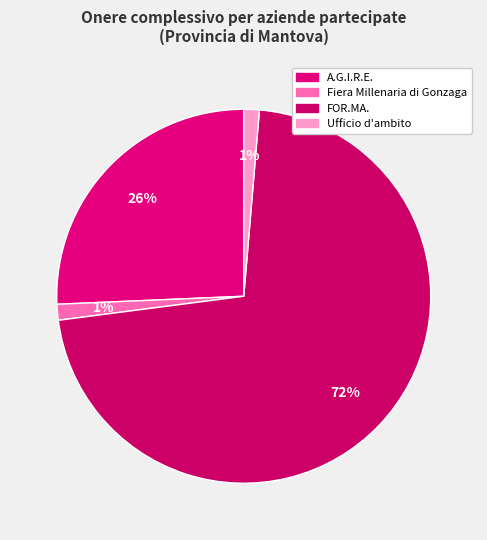

Which slice is the largest?

FOR.MA.